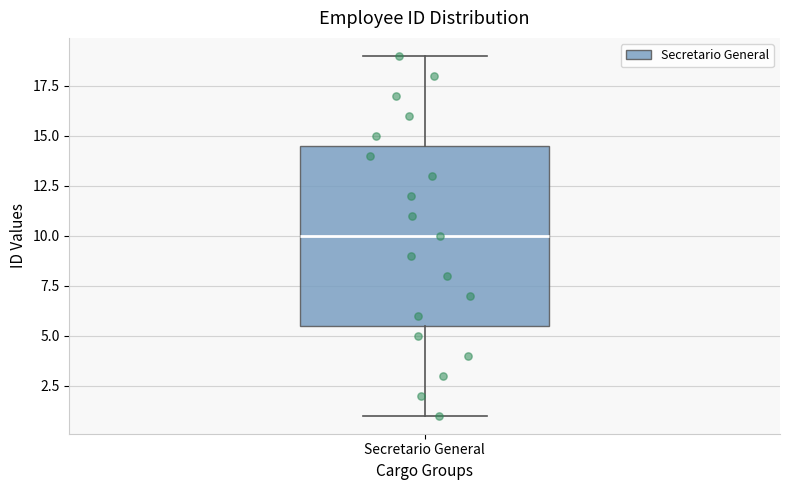

Where does the upper whisker of the box for Secretario General end on the y-axis? The values are not printed on the chart, so give them approximately, as read against the axis.

19.0